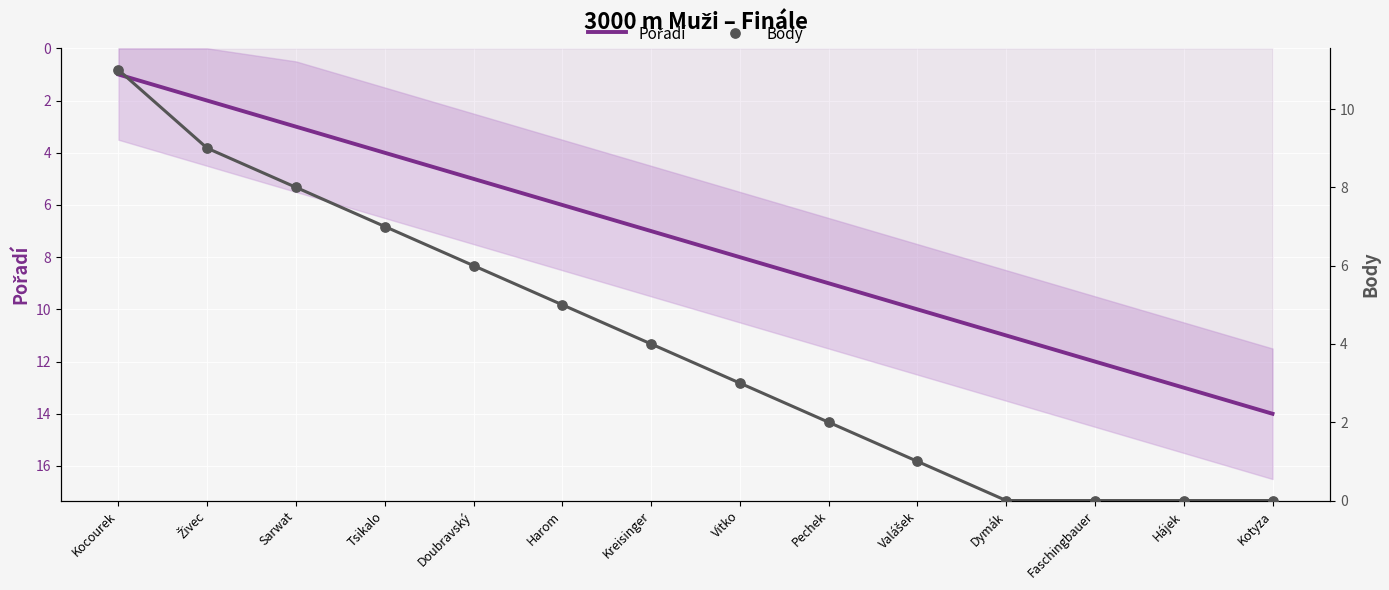

Is the value of Body at Doubravský greater than the value of Pořadí at Kotyza?

No